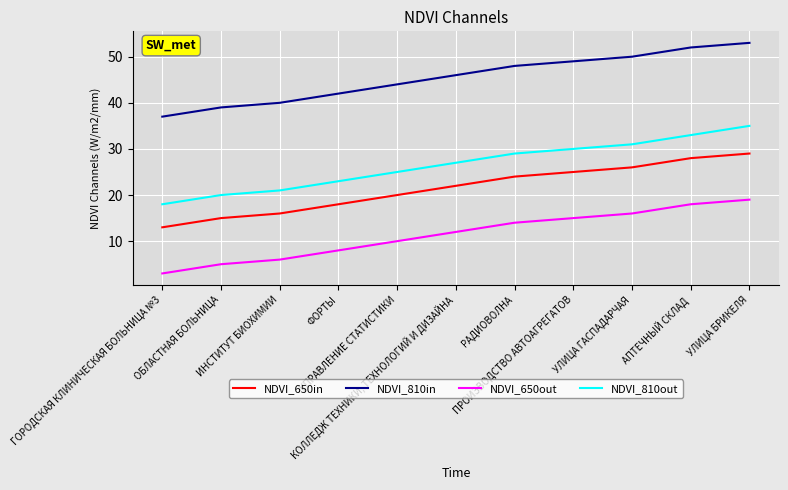

True or false: NDVI_650out and NDVI_810in intersect in this chart.

False